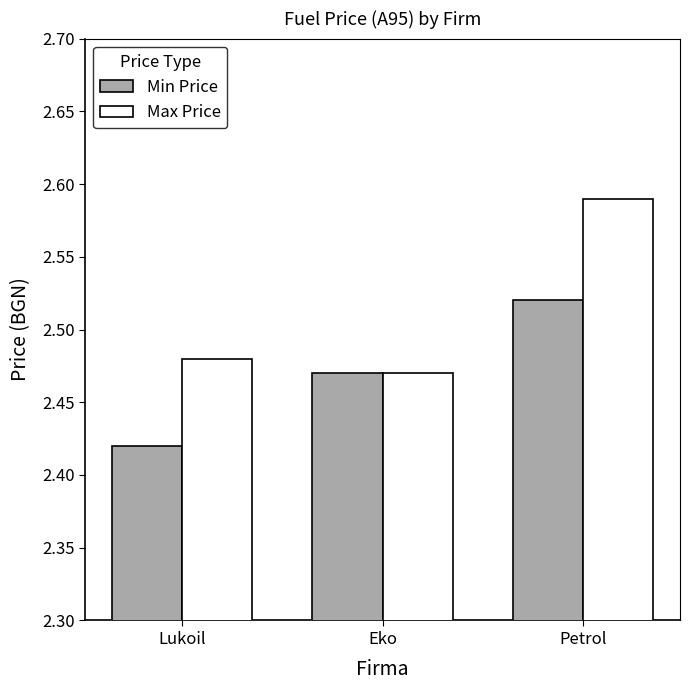

What is the sum of all Min Price values?

7.4